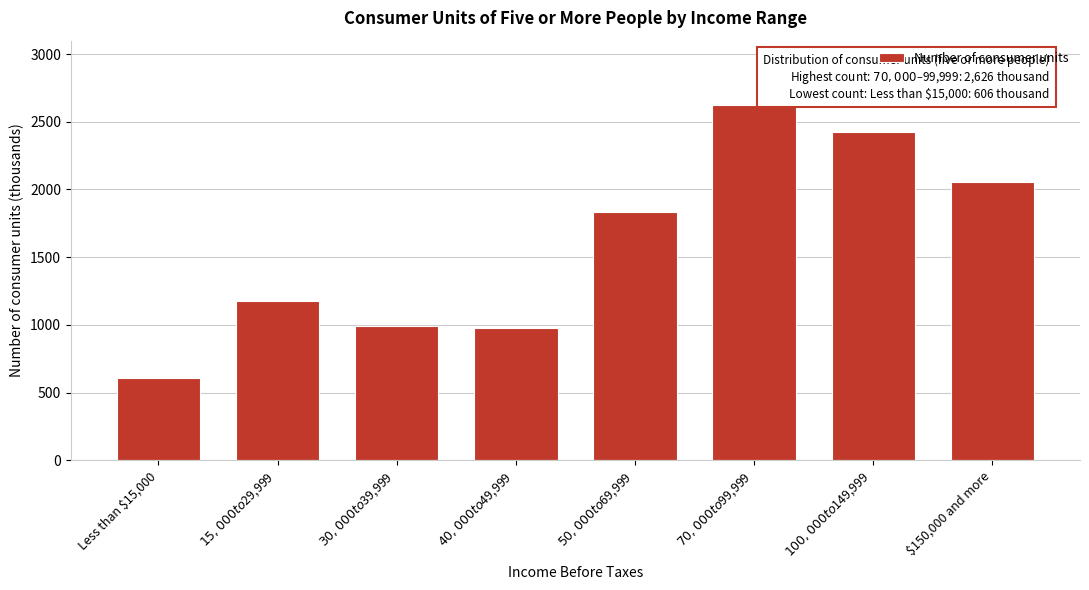

Reading left to right, transcribe all the data shown in this chart.

606	1174	992	977	1834	2626	2422	2054